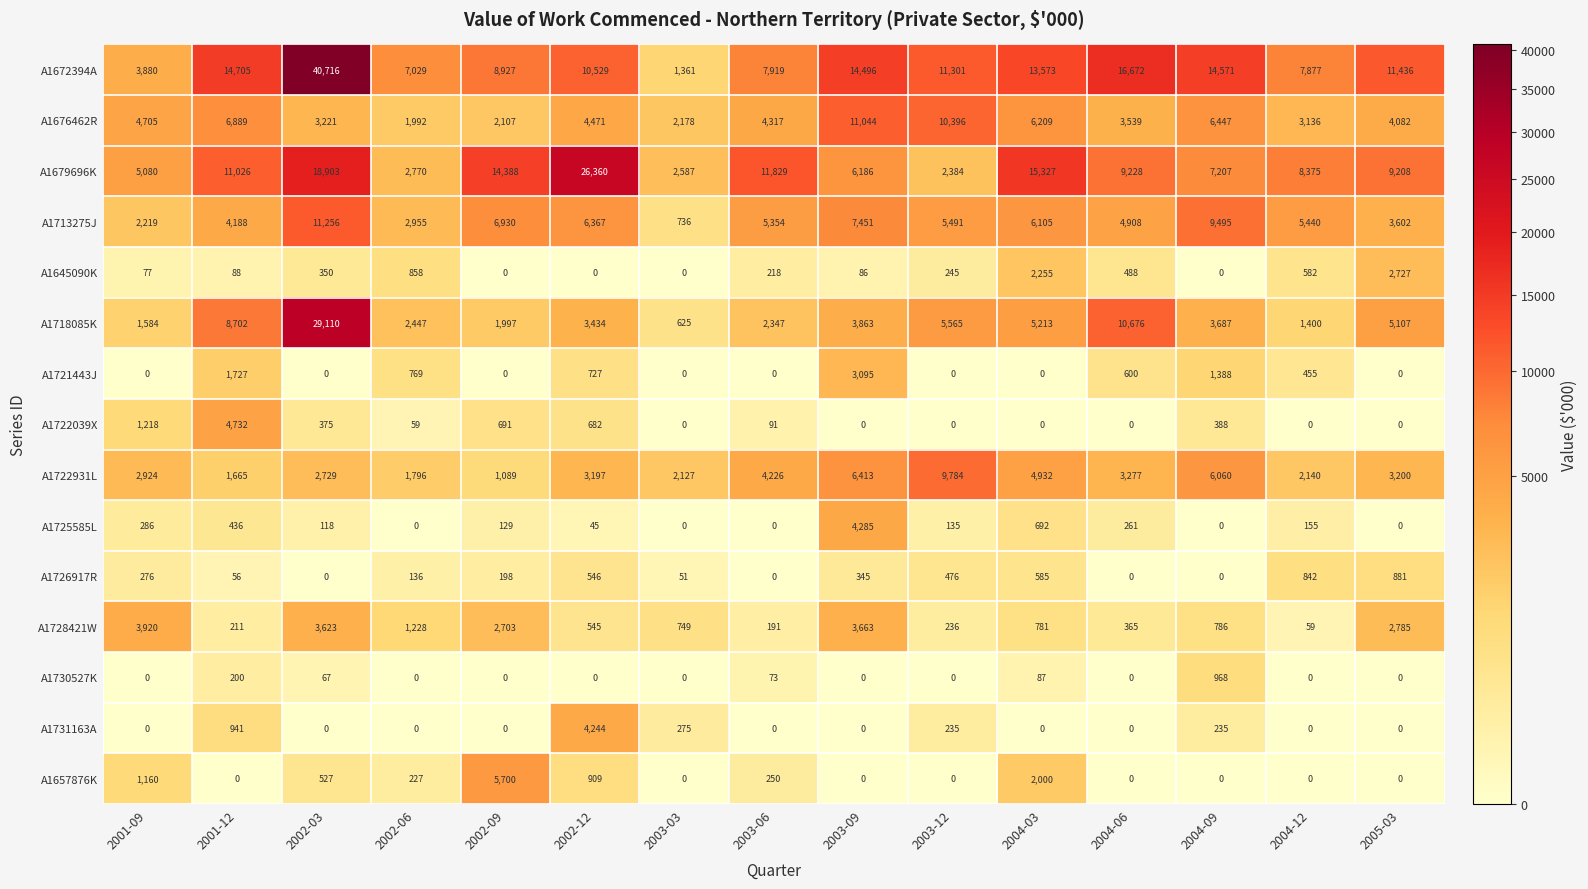

What is the difference between the A1676462R values at 2002-09 and 2003-03?

71